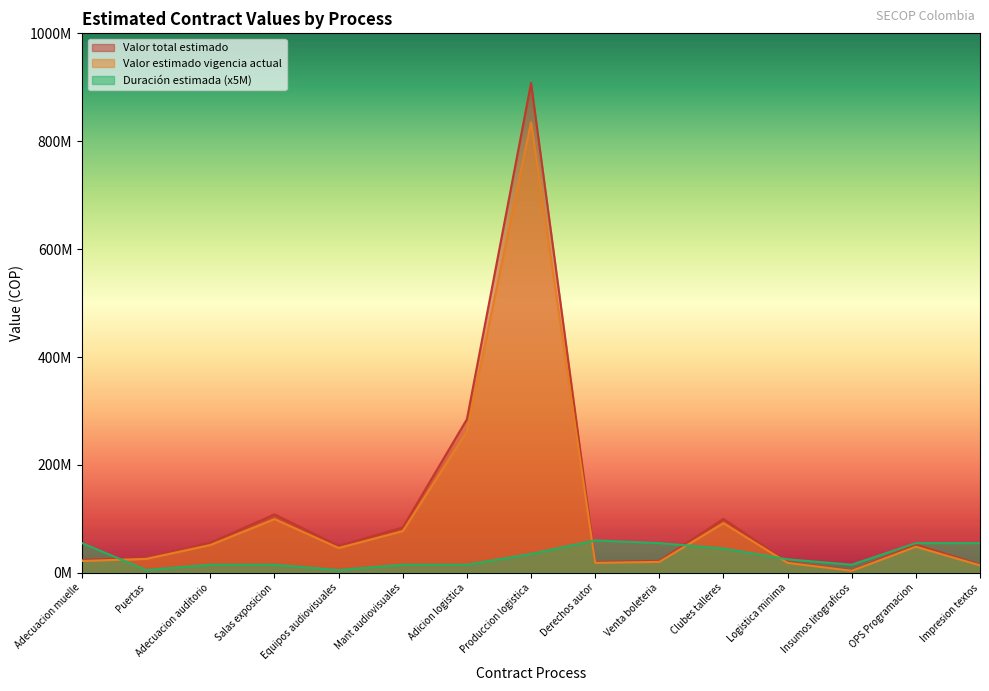

Which series has the widest spread of values?

Valor total estimado